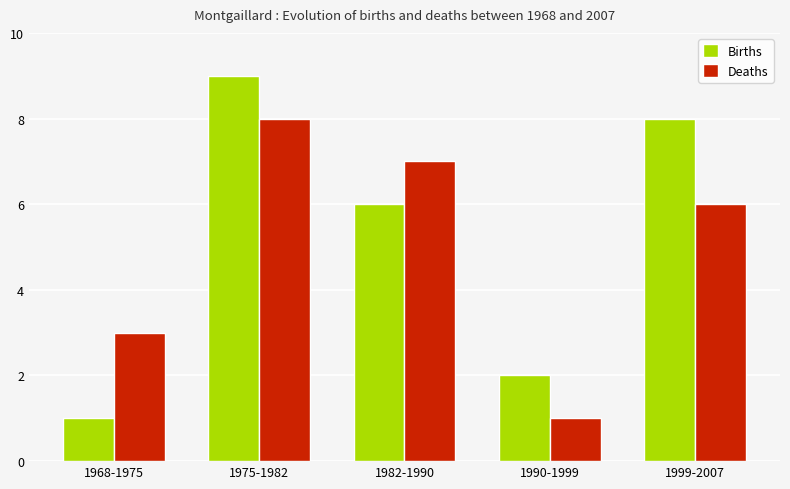

At which label is Births closest to 5?

1982-1990